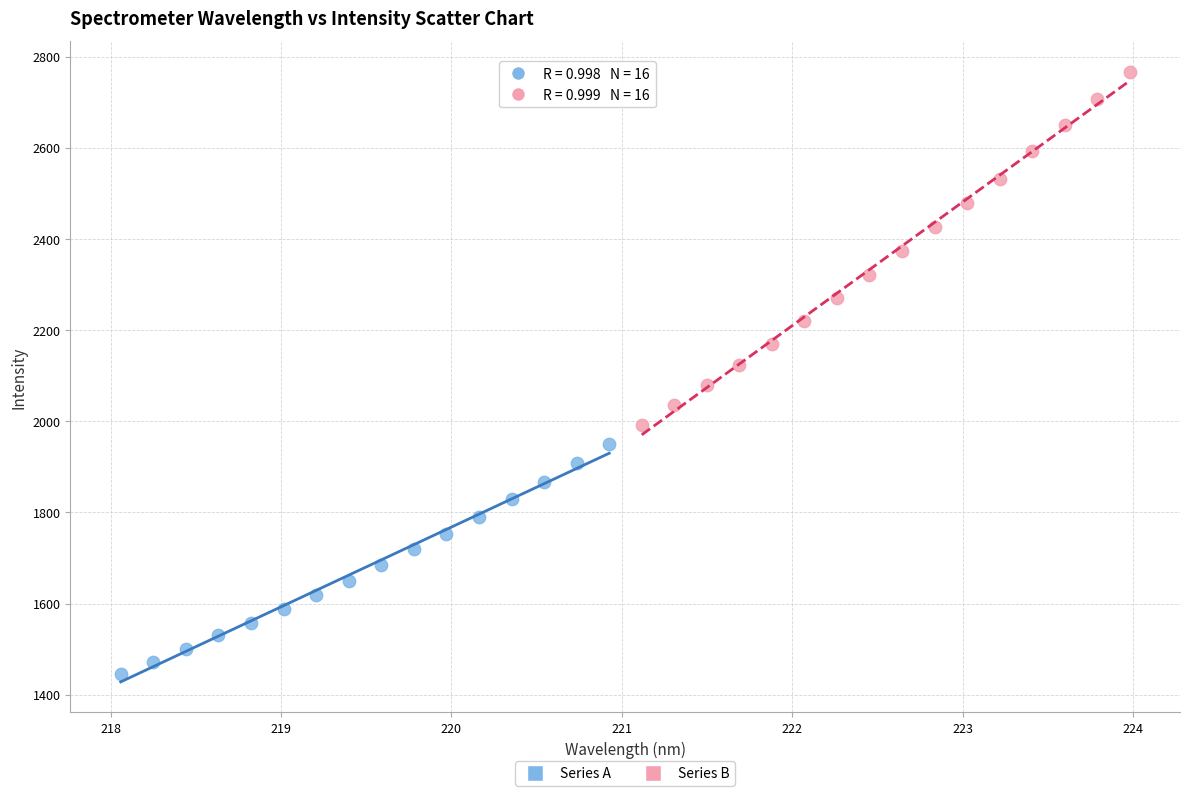

Which series contains the highest Y value?

Series B